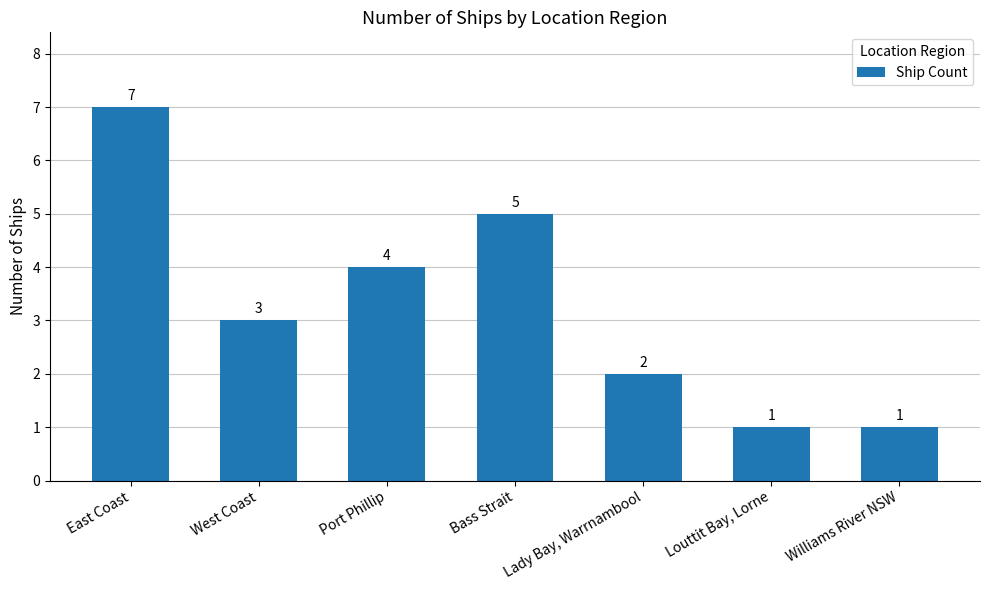

Between East Coast and Bass Strait, which is larger?

East Coast